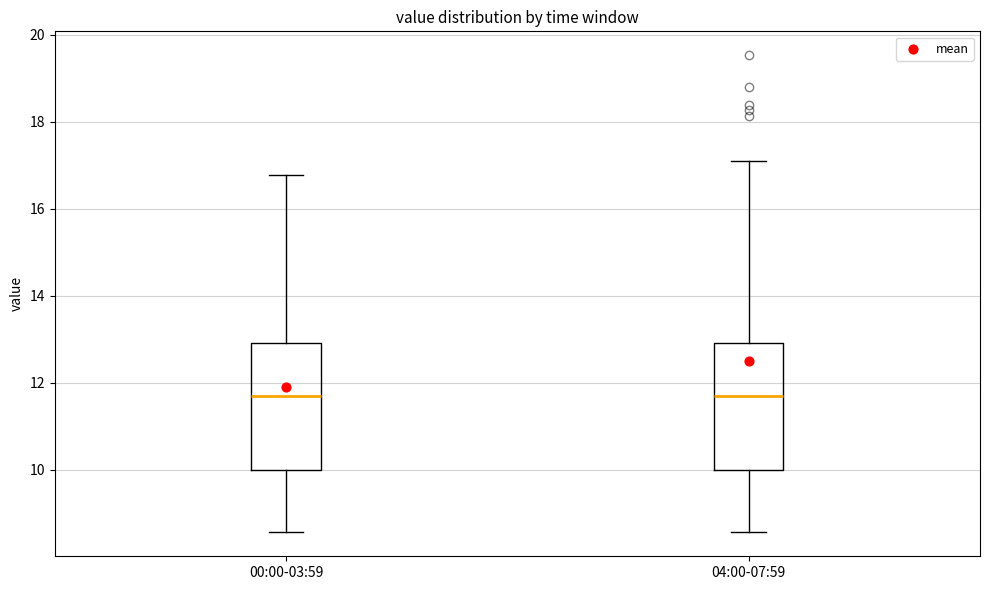

Reading left to right, read every box against the y-axis: the position of its median line, the range the box covers, and the ends of its whiskers. The values are not printed on the chart, so give them approximately, as read against the axis.

00:00-03:59: median 11.6, box 10.0 to 13.0, whiskers 8.6 to 16.8
04:00-07:59: median 11.6, box 10.0 to 13.0, whiskers 8.6 to 17.0